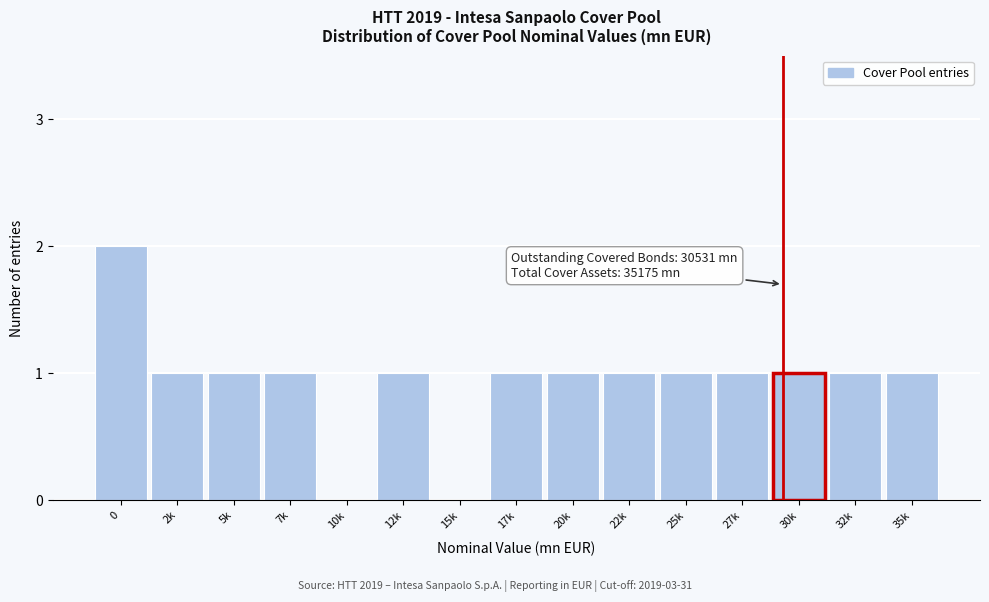

Reading left to right, list all the values displayed in this chart.

0=2	2k=1	5k=1	7k=1	10k=0	12k=1	15k=0	17k=1	20k=1	22k=1	25k=1	27k=1	30k=1	32k=1	35k=1